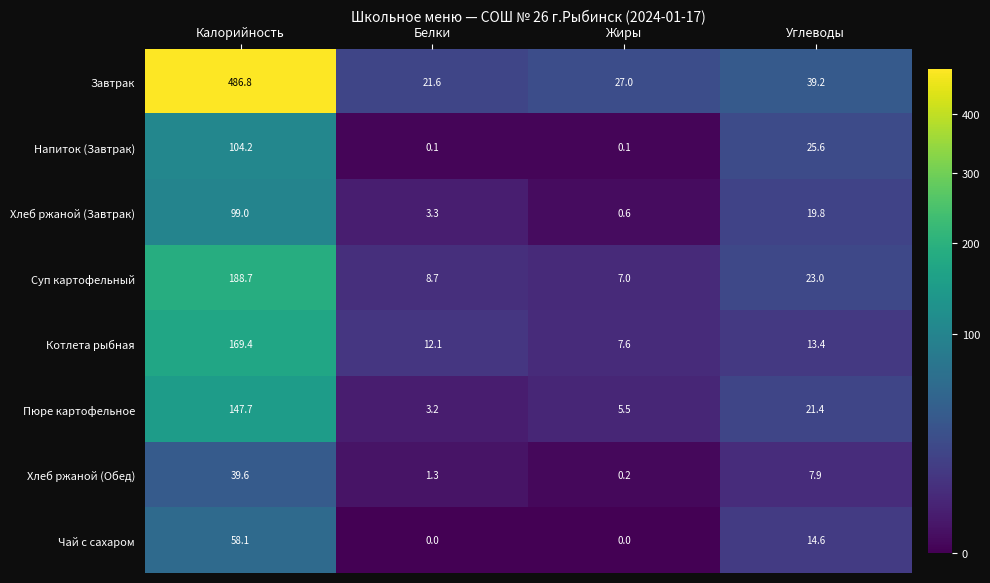

How many series are shown in this chart?

8